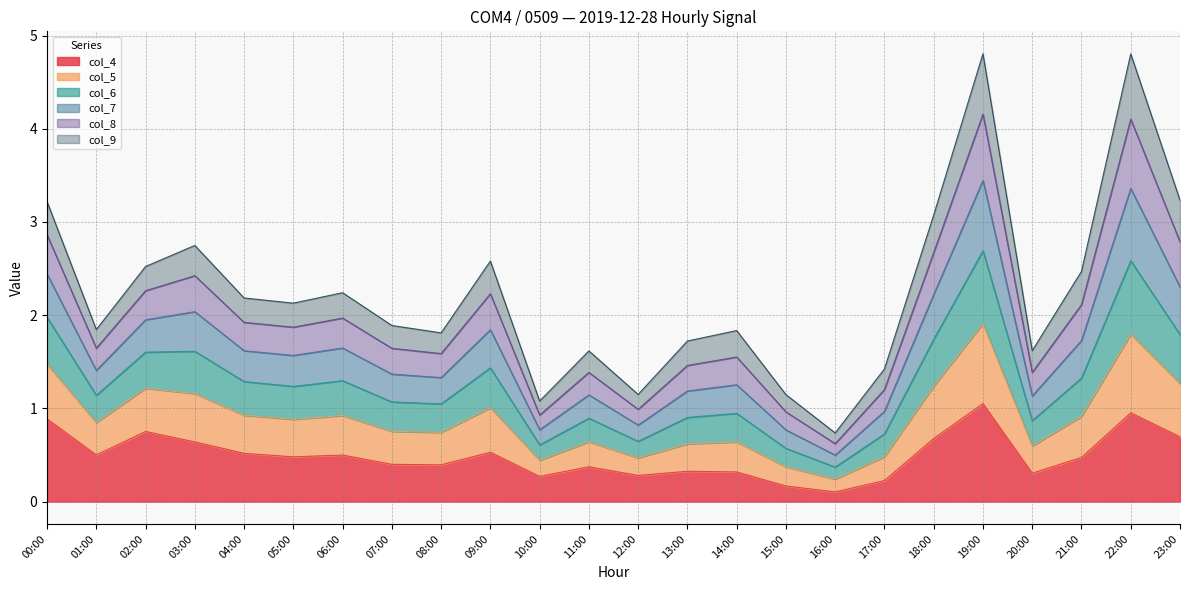

What is the maximum value for col_4?

1.1